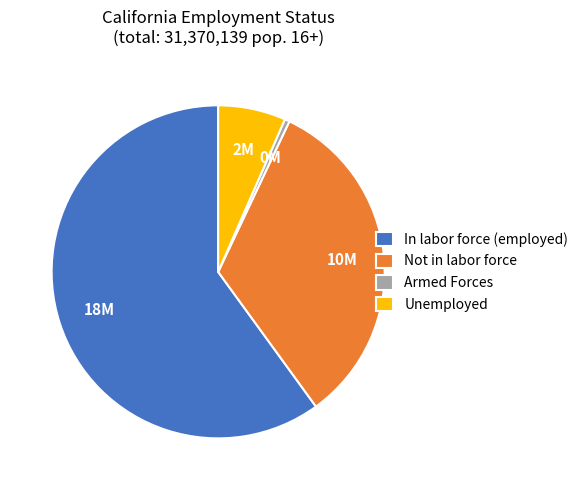

How many slices are in this pie chart?

4